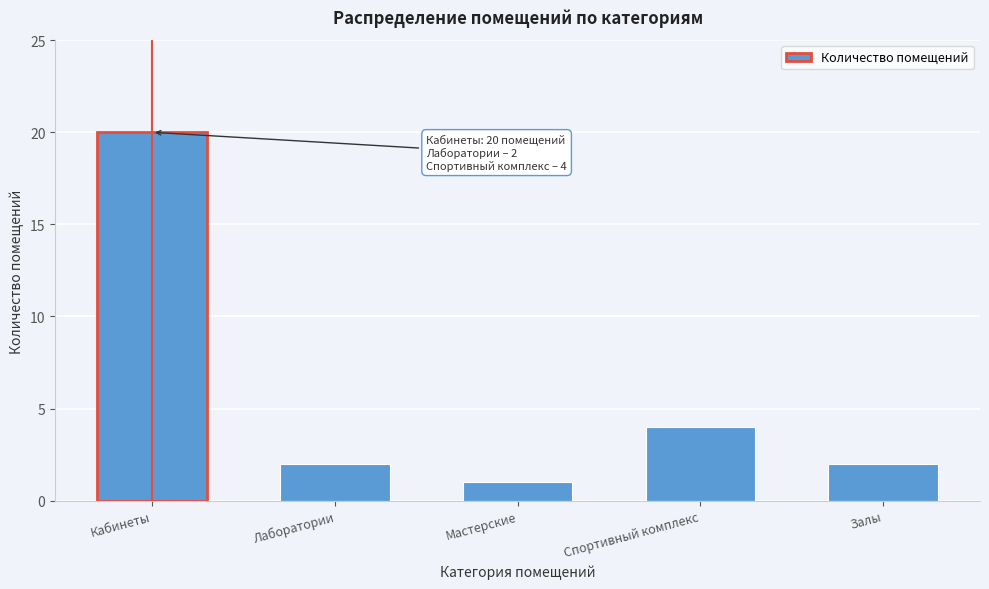

Reading left to right, what are all the values shown in this chart?

20	2	1	4	2